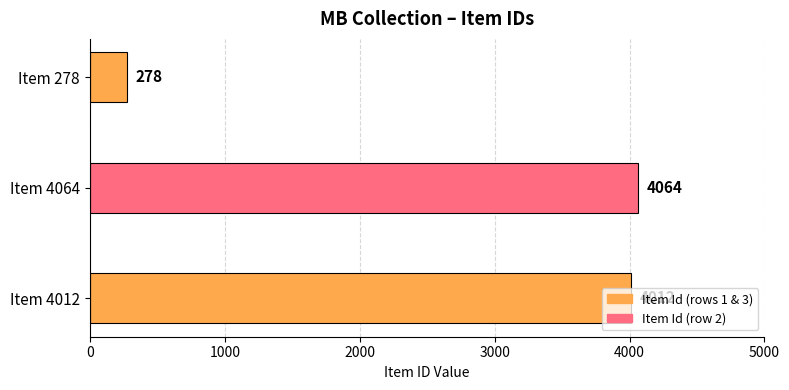

At which category does the chart reach its peak across all series?

Item 4064